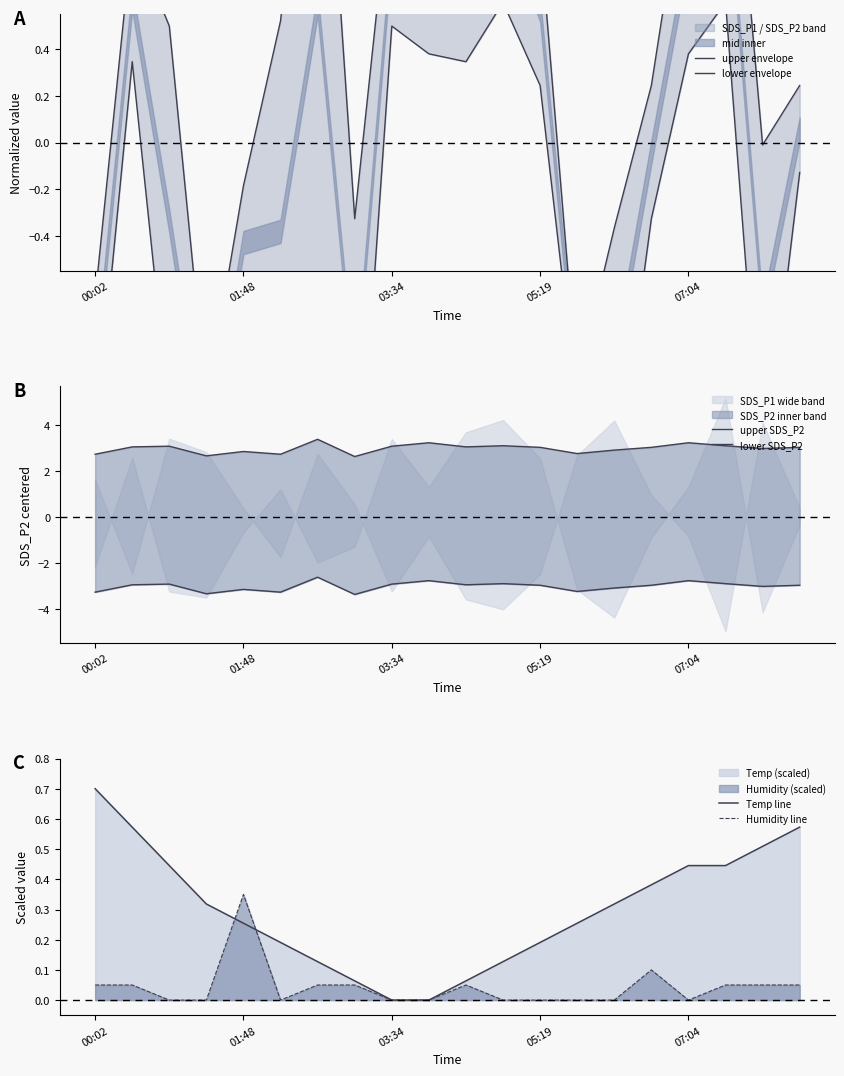

How many times do lower envelope and Humidity line cross each other?

6